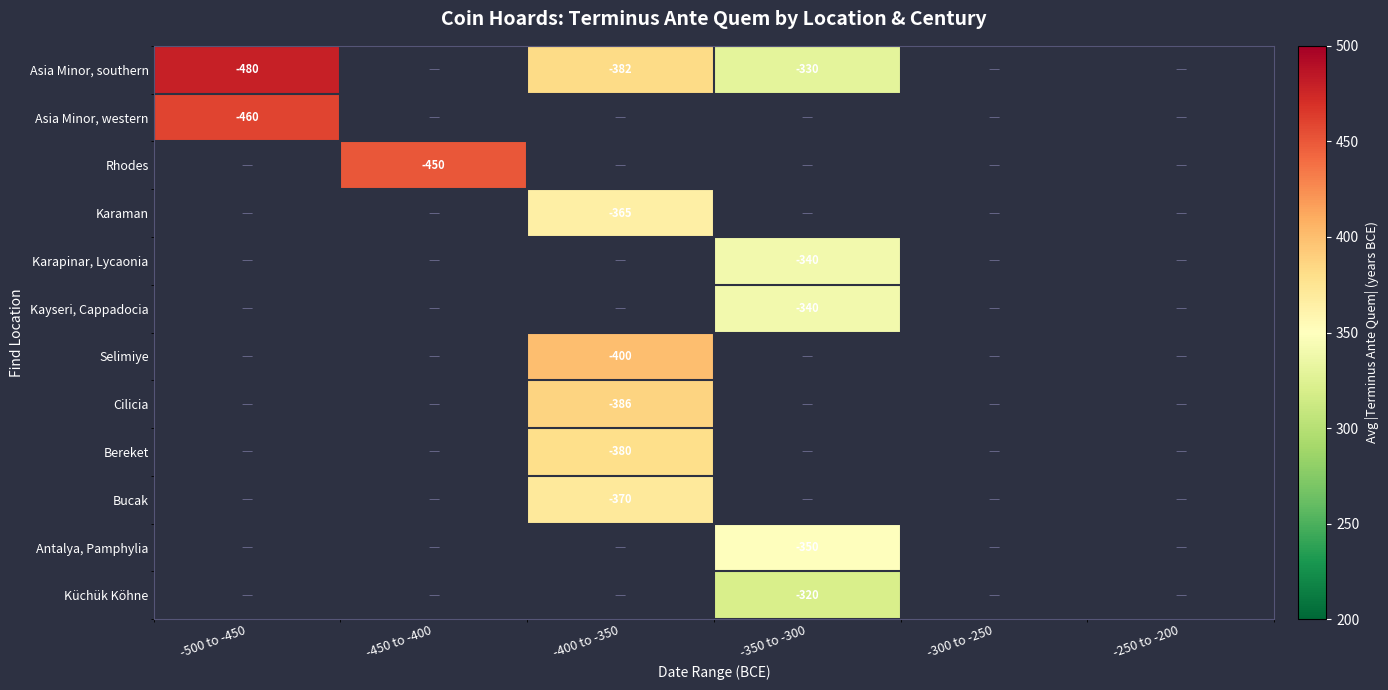

At which category does the chart reach its peak across all series?

-500 to -450